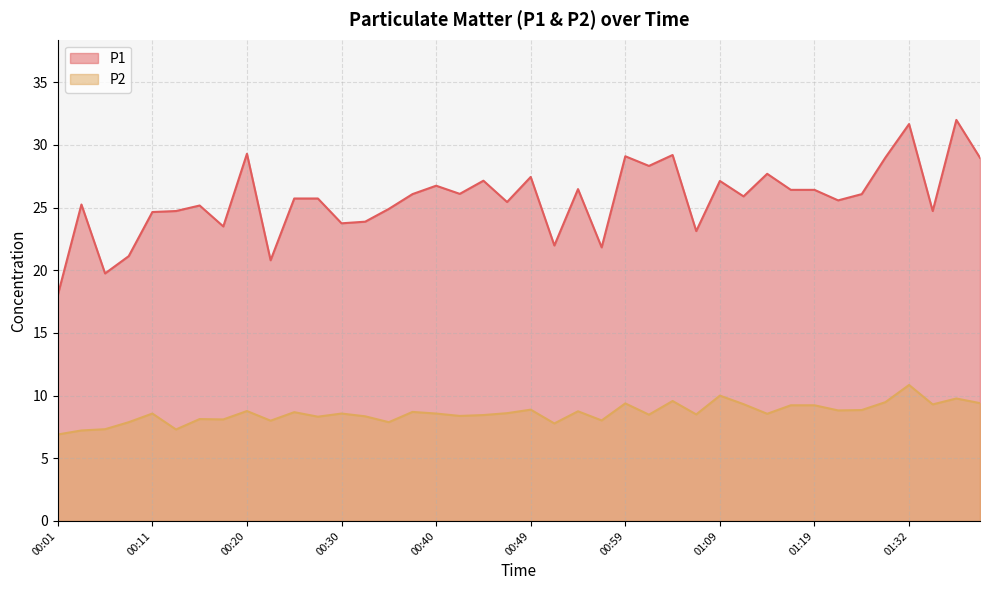

What is the label of the 3rd point from the right?

01:34